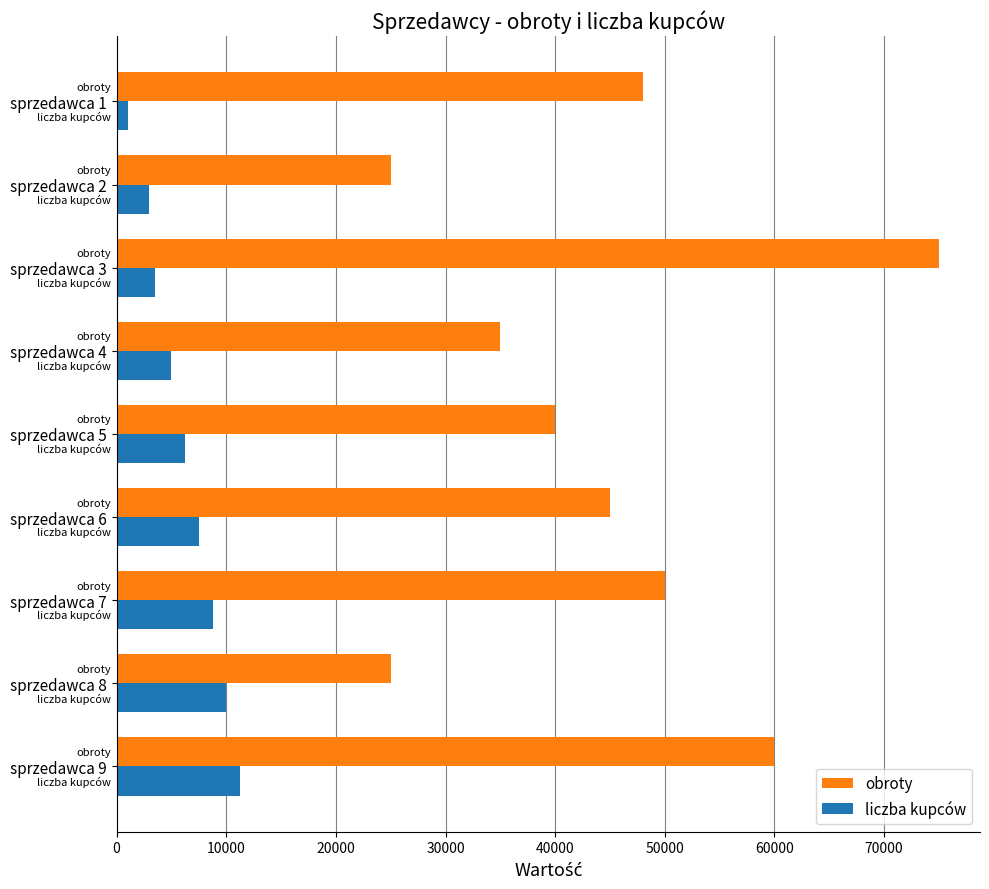

Between sprzedawca 4 and sprzedawca 7, which series saw the biggest shift?

obroty